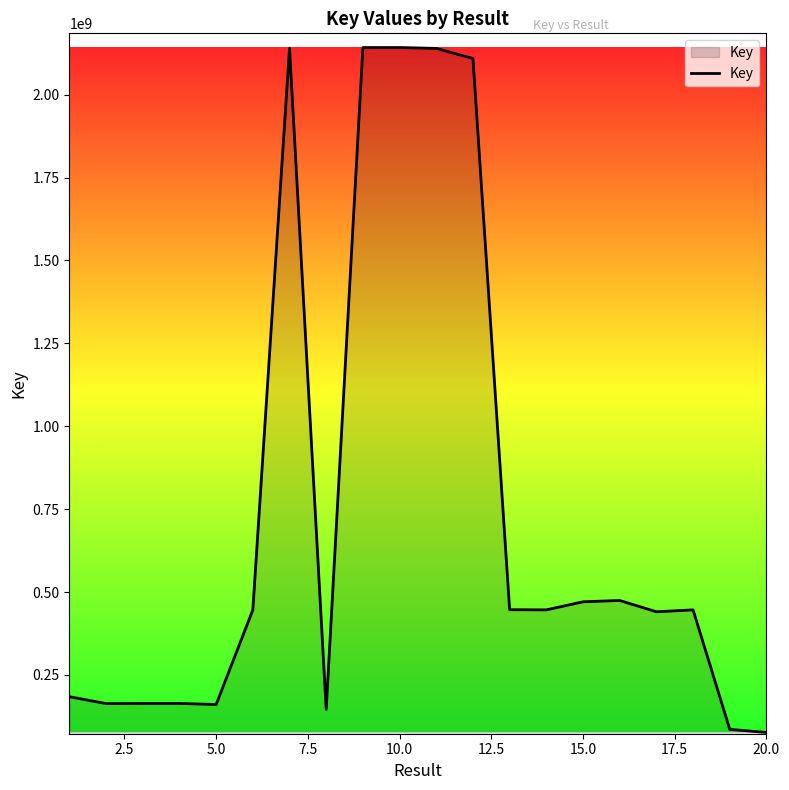

What is the greatest value displayed?

2142246254